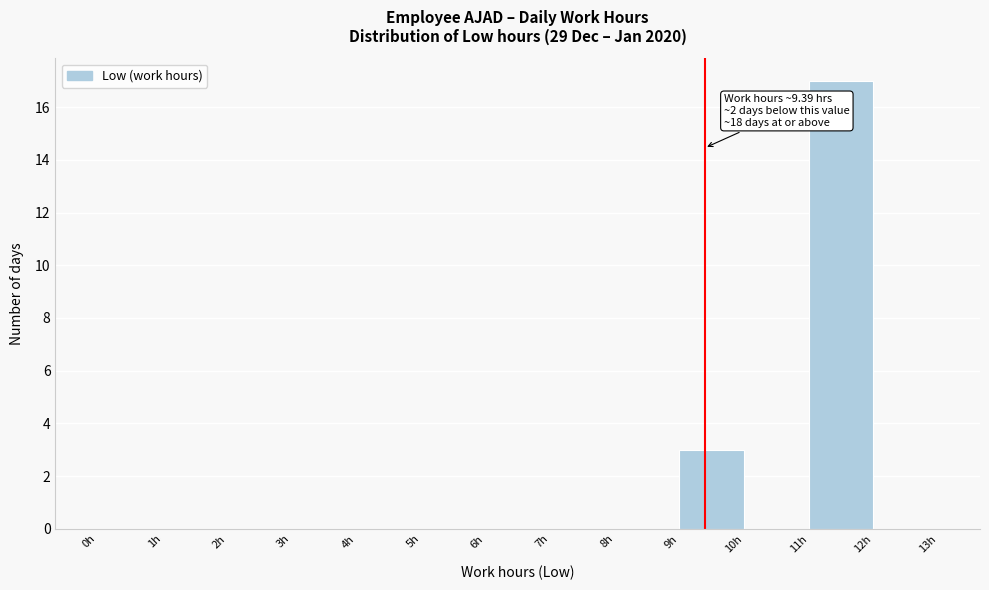

Which range on the x-axis has the tallest bar?

11 to 12